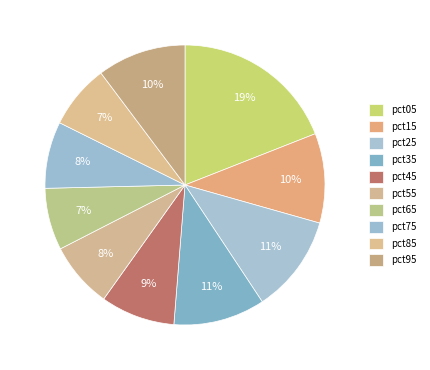

To the nearest percent, what percentage of the pie is pct35?

11%